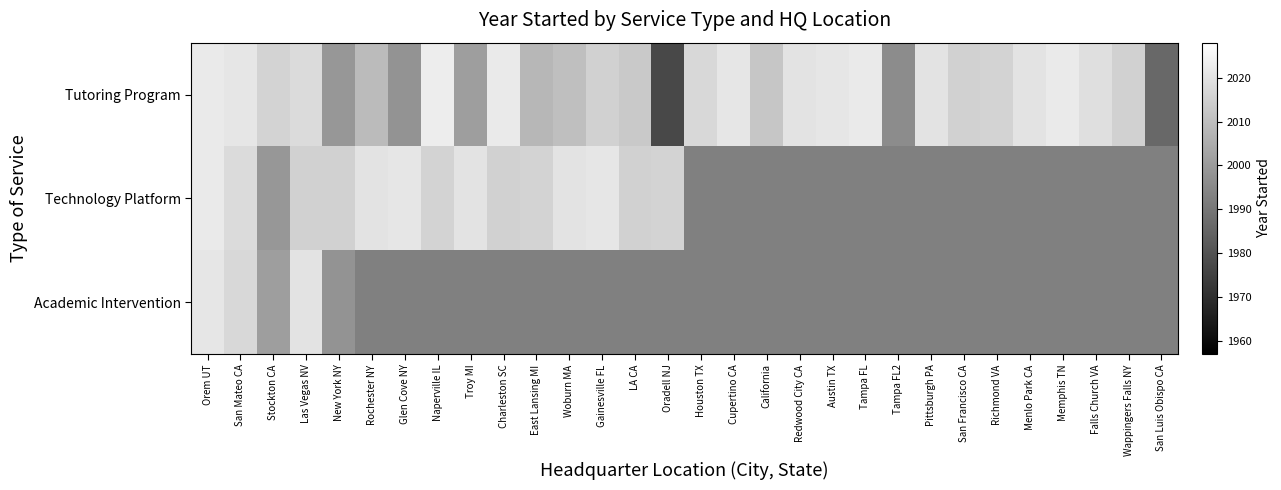

Rank the series at East Lansing MI from highest to lowest value.

Technology Platform, Academic Intervention, Tutoring Program